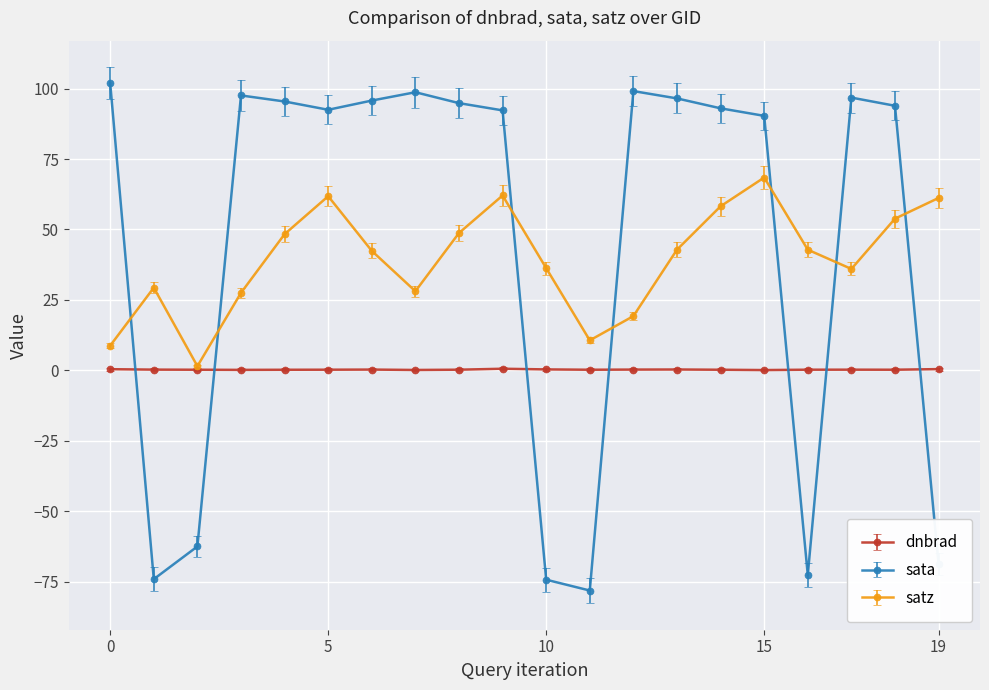

List the series in order of their peak value, lowest first.

dnbrad, satz, sata